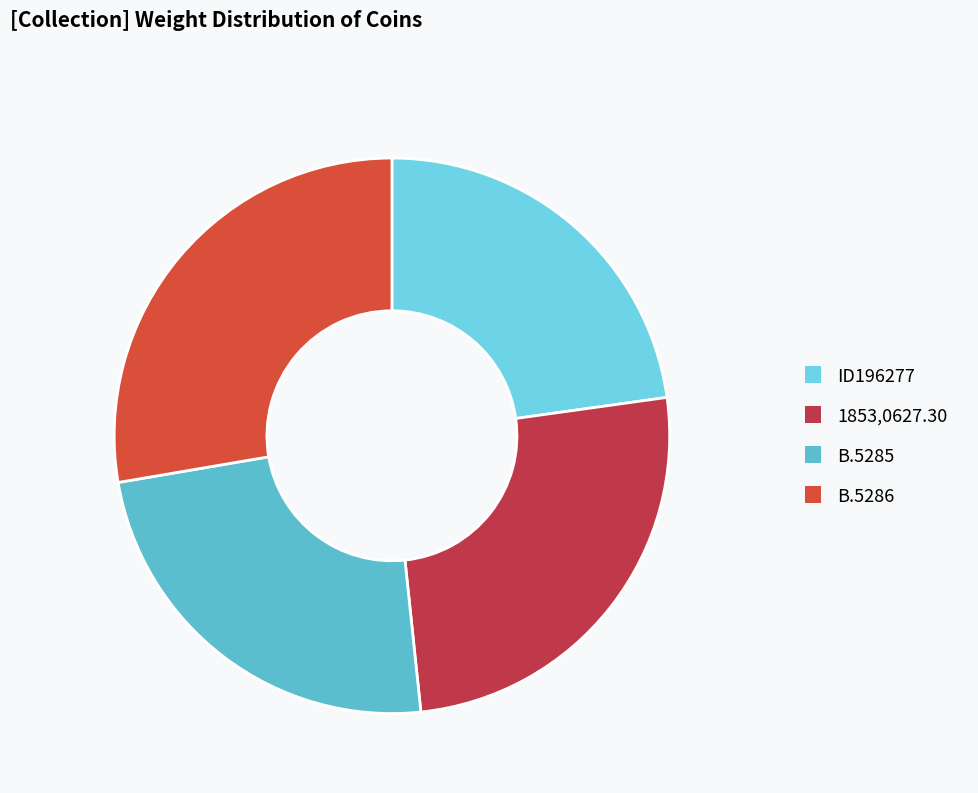

To the nearest percent, what is the combined percentage of ID196277 and B.5286?

50%